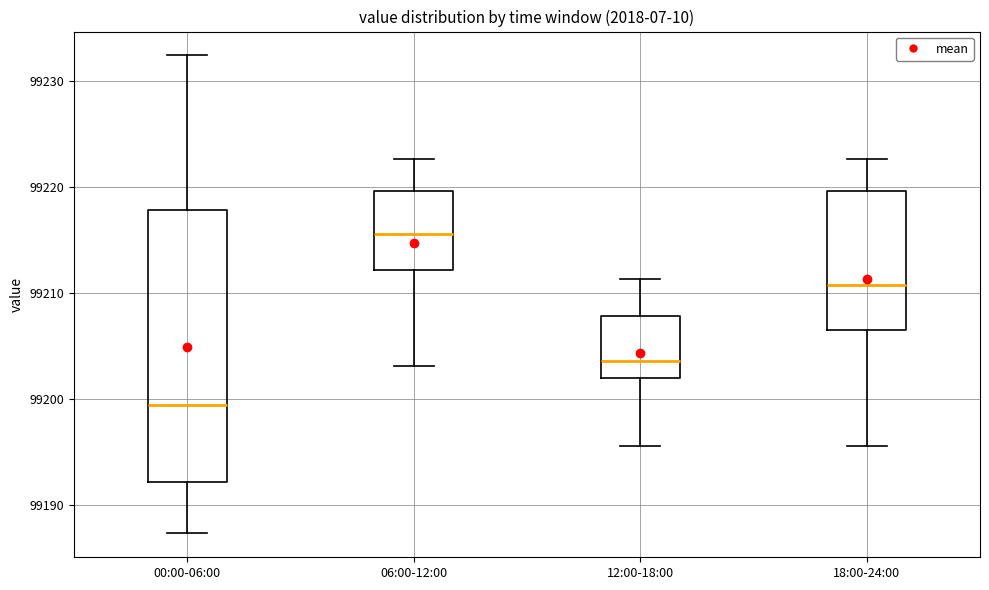

Which box is the tallest, from its lower edge to its upper edge?

00:00-06:00